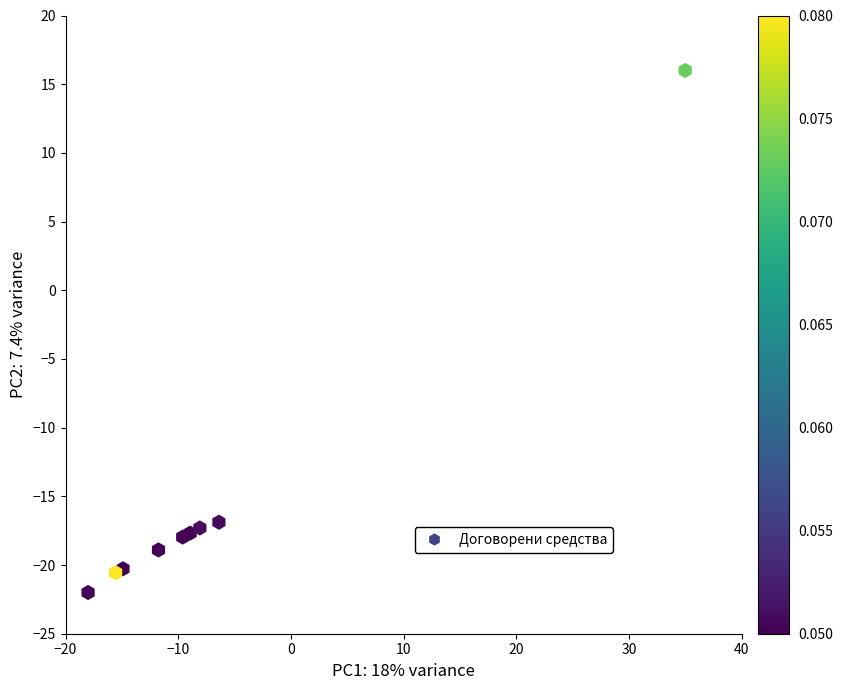

What is the range of X values (max minus min)?

53.0